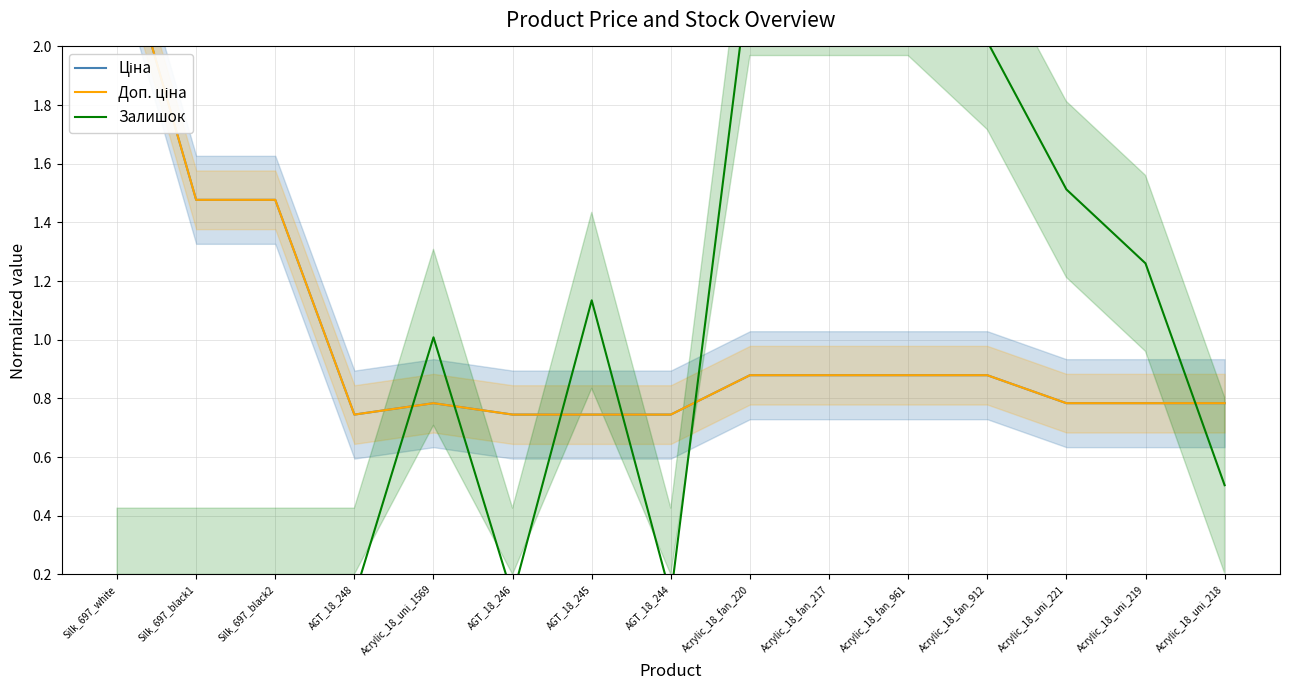

Rank the series at Acrylic_18_uni_1569 from highest to lowest value.

Залишок, Ціна, Доп. ціна